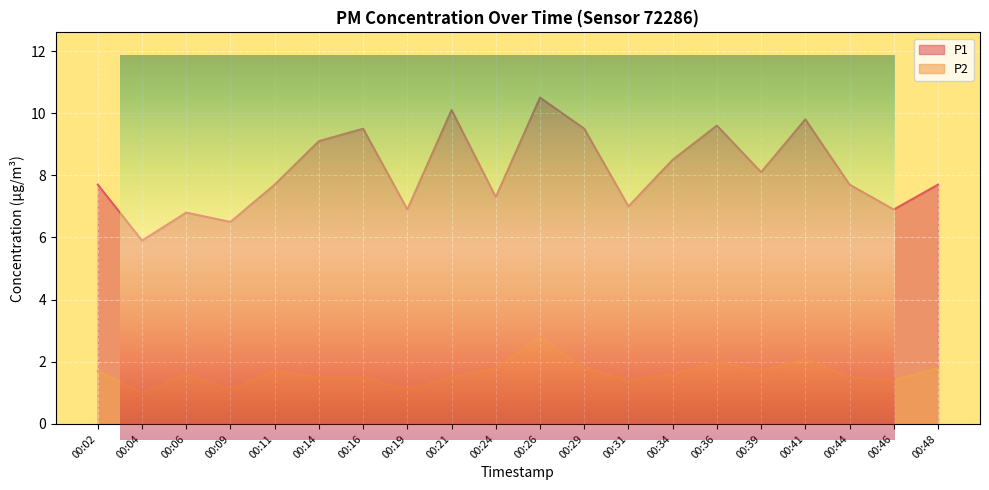

True or false: P1 and P2 cross at least once.

False